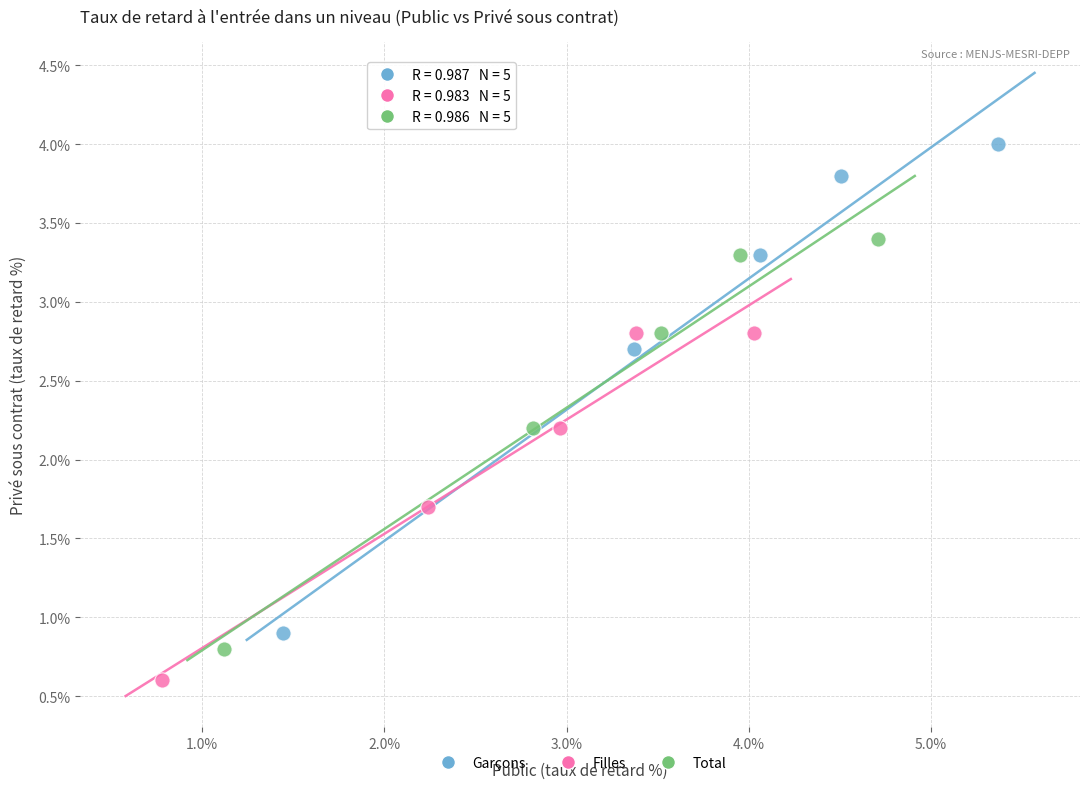

Which series reaches the maximum Y coordinate?

Garçons